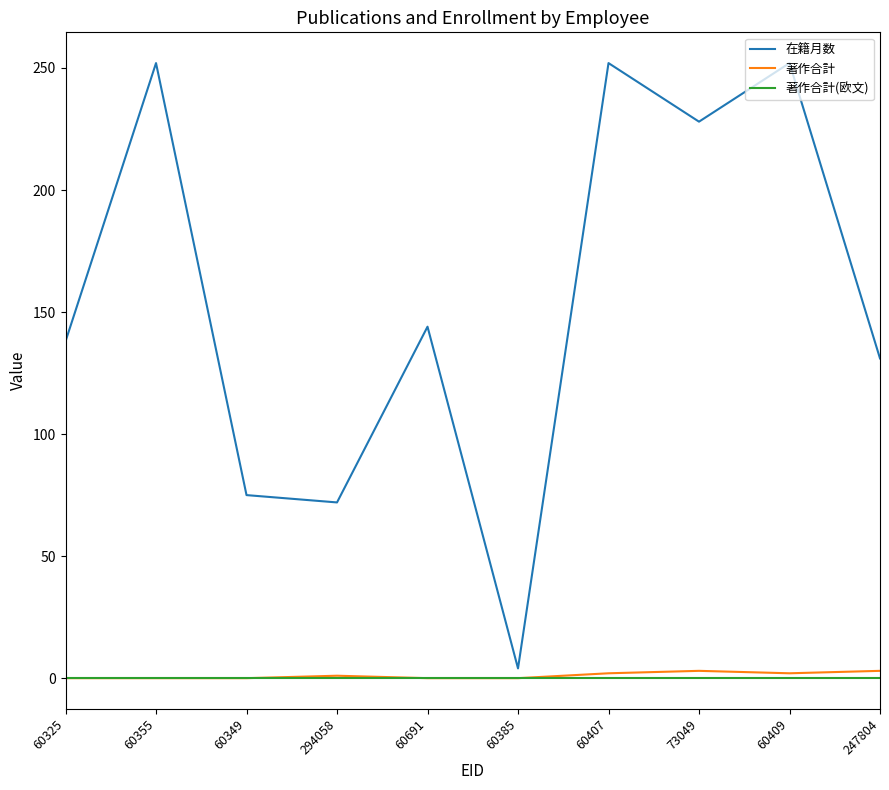

Which series has the largest total across all categories?

在籍月数